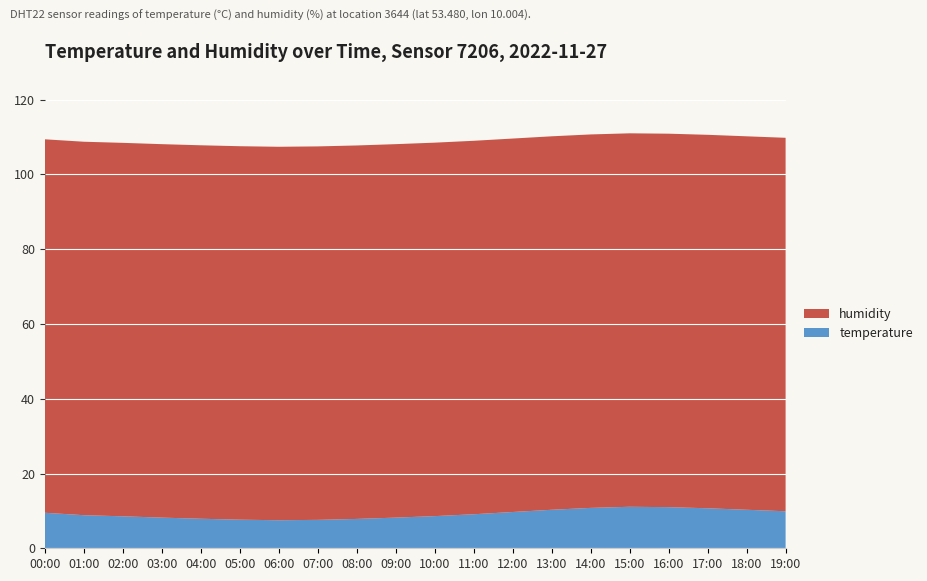

Reading right to left, extract all data points from this chart.

temperature: 9.9	10.3	10.7	11.0	11.1	10.8	10.3	9.7	9.1	8.6	8.2	7.8	7.6	7.5	7.7	7.9	8.2	8.6	8.8	9.5
humidity: 99.9	99.9	99.9	99.9	99.9	99.9	99.9	99.9	99.9	99.9	99.9	99.9	99.9	99.9	99.9	99.9	99.9	99.9	99.9	99.9